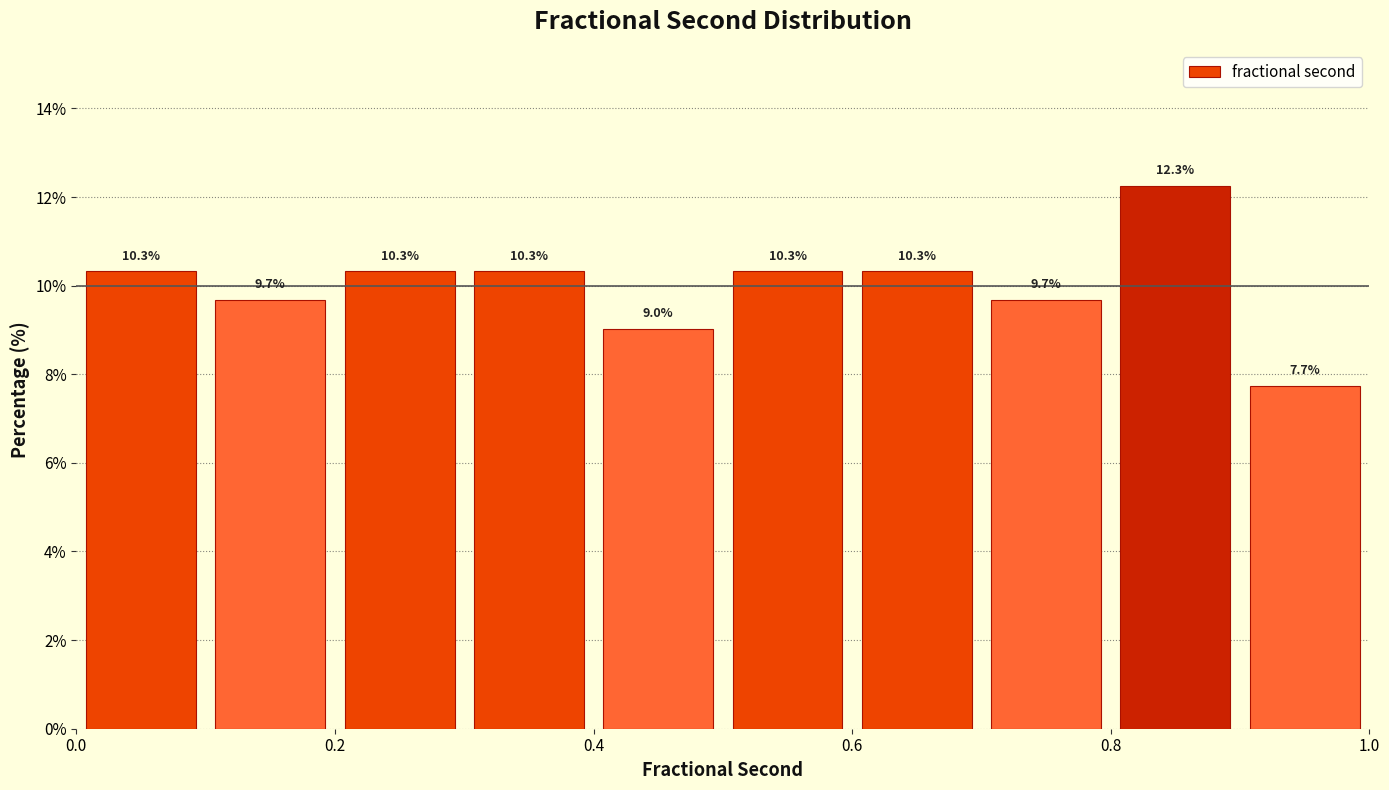

Reading left to right, transcribe this chart: for each bar, give the range it covers on the x-axis and its height.

0.0 to 0.1: 10.3
0.1 to 0.2: 9.7
0.2 to 0.3: 10.3
0.3 to 0.4: 10.3
0.4 to 0.5: 9.0
0.5 to 0.6: 10.3
0.6 to 0.7: 10.3
0.7 to 0.8: 9.7
0.8 to 0.9: 12.3
0.9 to 1.0: 7.7